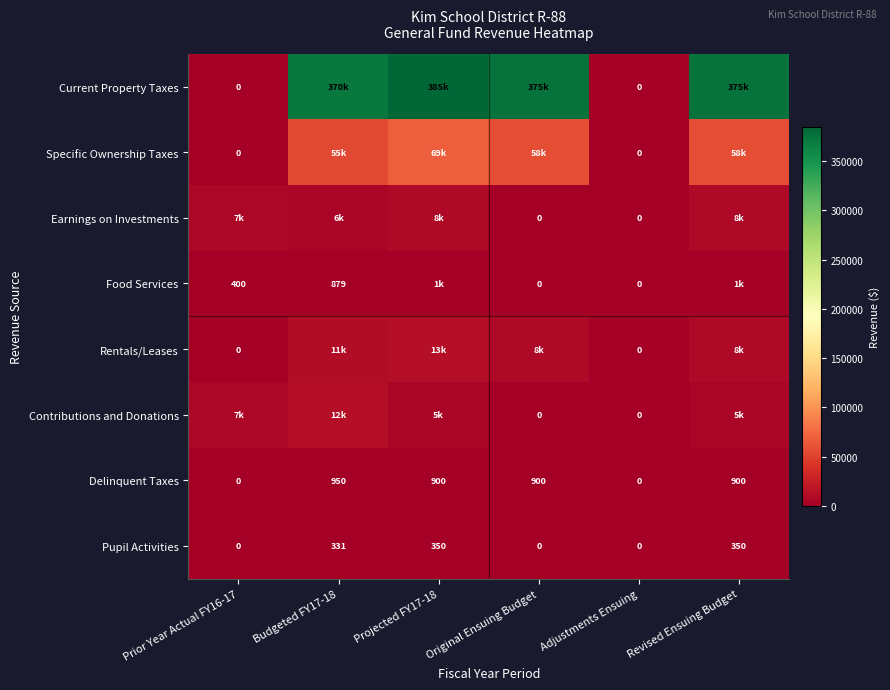

The value of Delinquent Taxes at Prior Year Actual FY16-17 is 533. True or false?

False